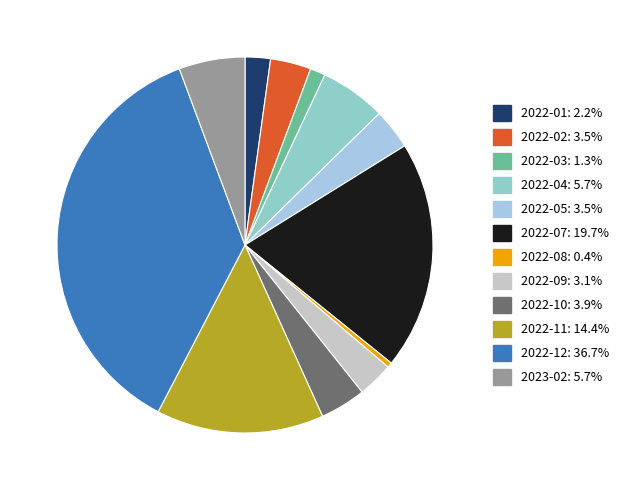

How many slices are in this pie chart?

12